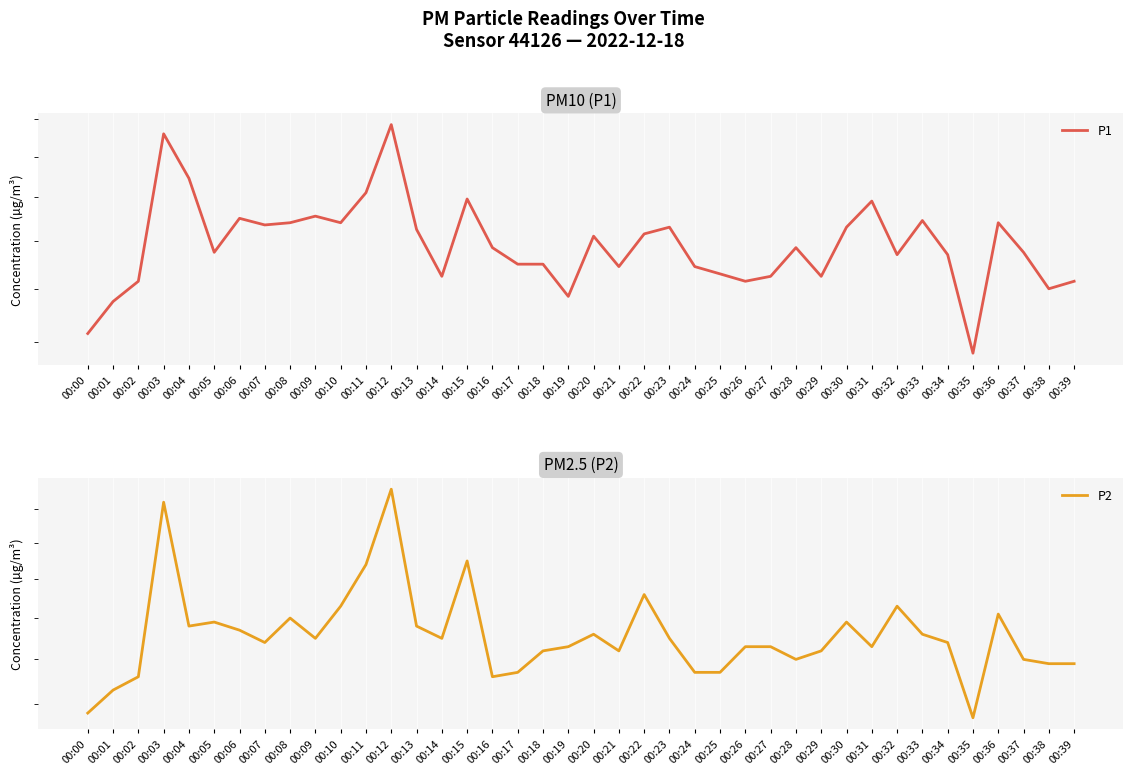

What are all the series names shown in the legend?

P1, P2